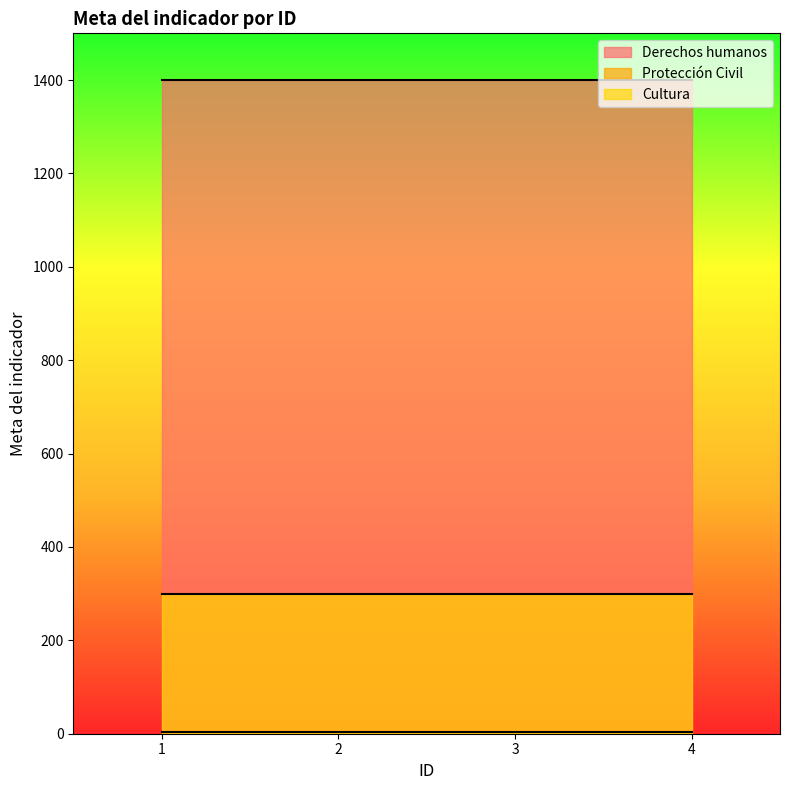

Which series has the largest total across all categories?

Derechos humanos